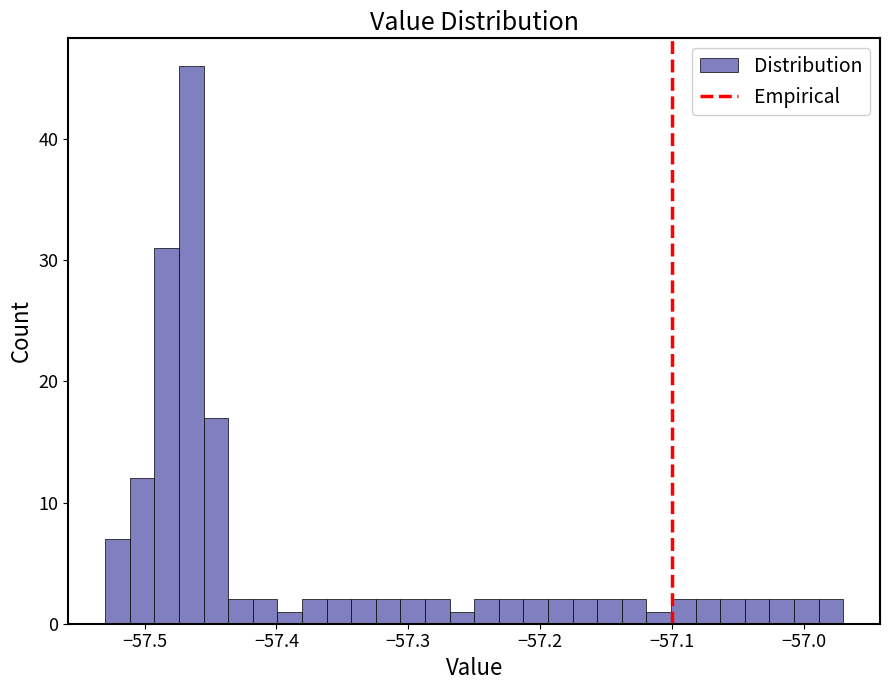

Read against the x-axis, roughly where is the centre of the tallest bar?

-57.46